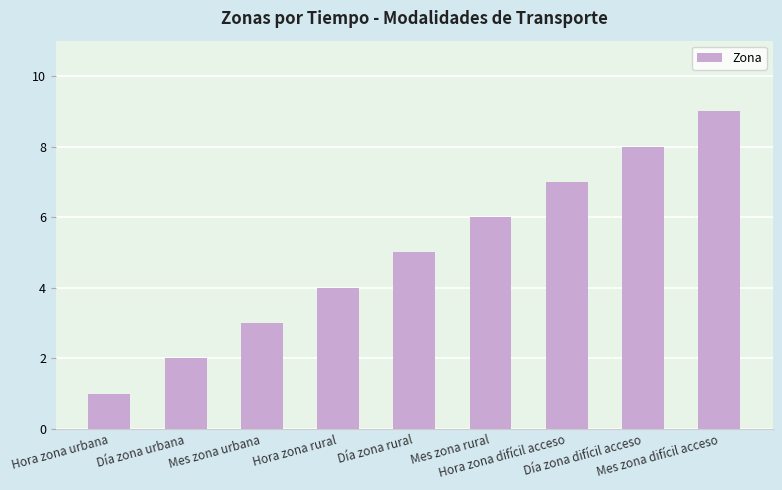

List the labels in order of value, smallest first.

Hora zona urbana, Día zona urbana, Mes zona urbana, Hora zona rural, Día zona rural, Mes zona rural, Hora zona difícil acceso, Día zona difícil acceso, Mes zona difícil acceso